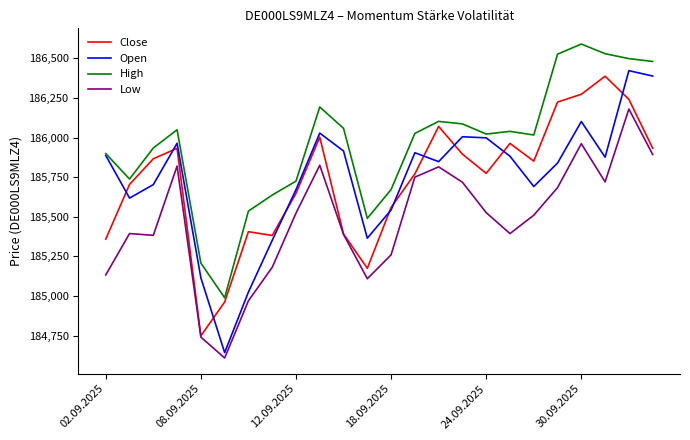

How many values in the Close series are below 185851?

12